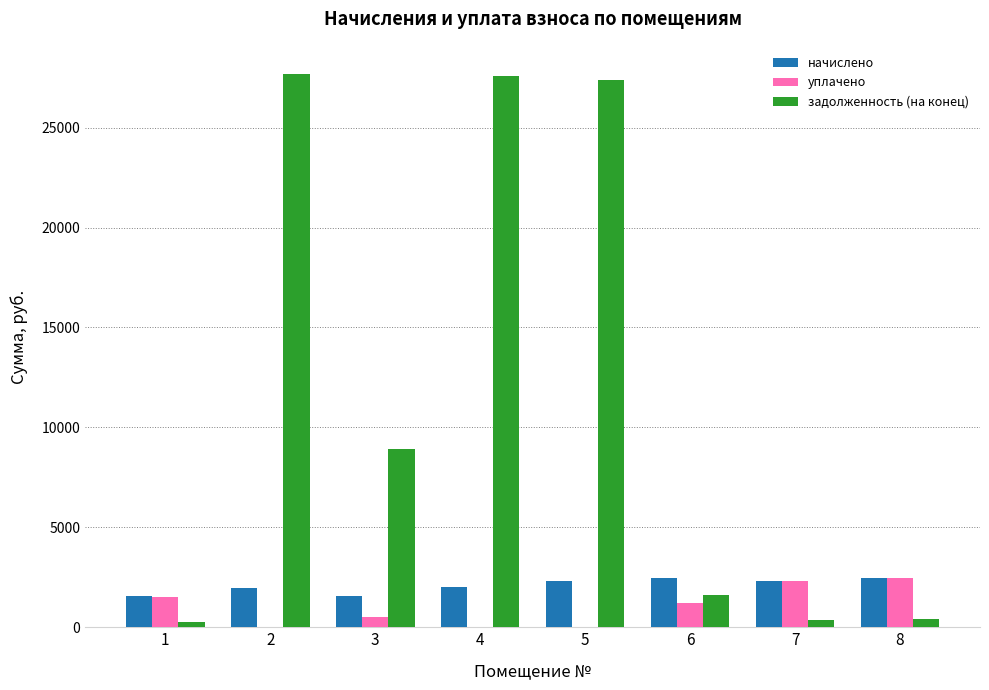

What value does the начислено series have at 3?

1558.8